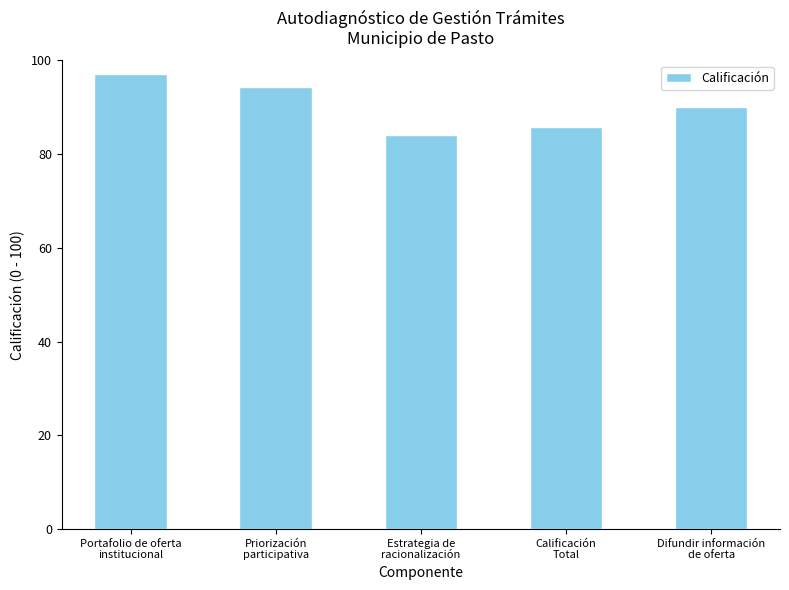

What is the smallest value displayed?

84.0